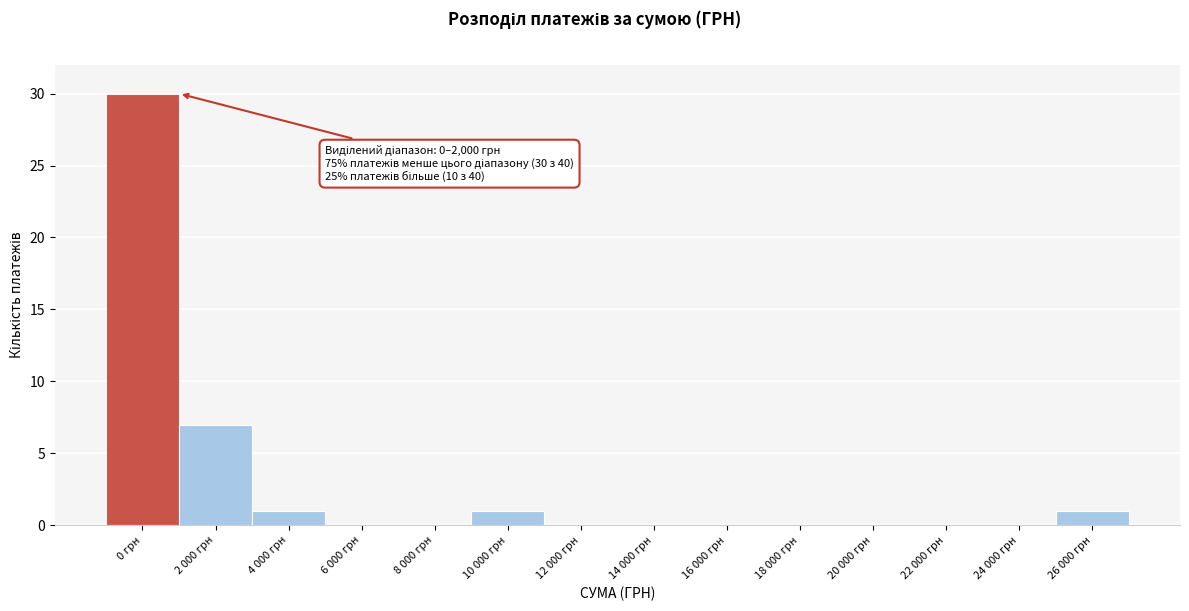

Reading right to left, list all the values displayed in this chart.

26 000 грн=1	24 000 грн=0	22 000 грн=0	20 000 грн=0	18 000 грн=0	16 000 грн=0	14 000 грн=0	12 000 грн=0	10 000 грн=1	8 000 грн=0	6 000 грн=0	4 000 грн=1	2 000 грн=7	0 грн=30